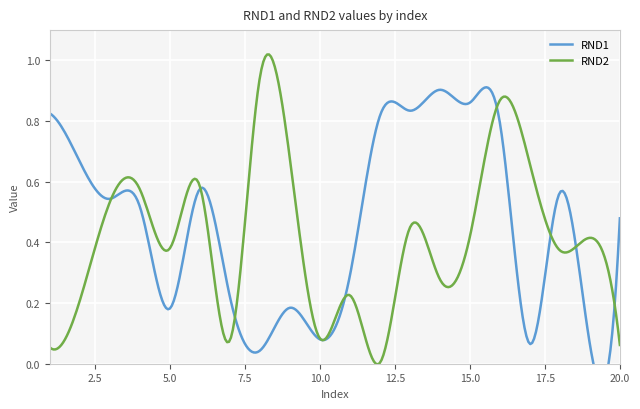

Which category has the lowest value in the RND2 series?

12